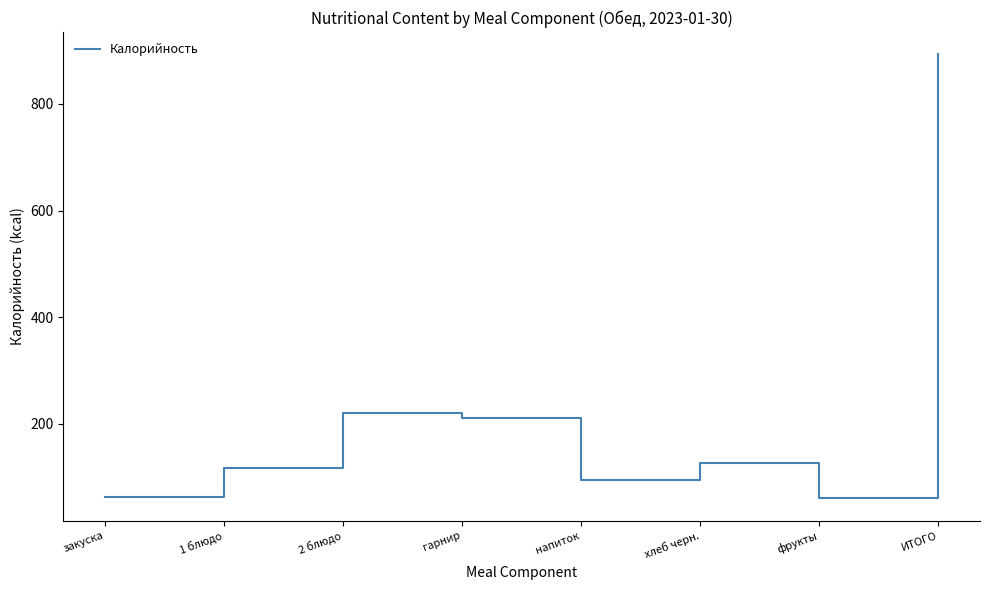

True or false: the data has more than 1 interior local peaks.

True